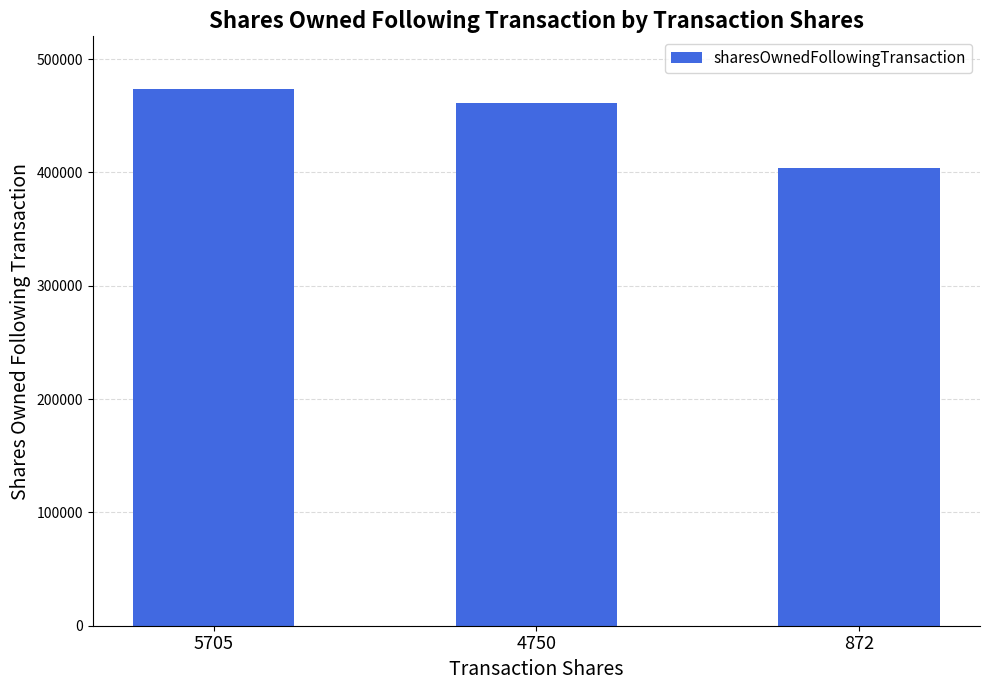

Rank the categories by value from lowest to highest.

872, 4750, 5705